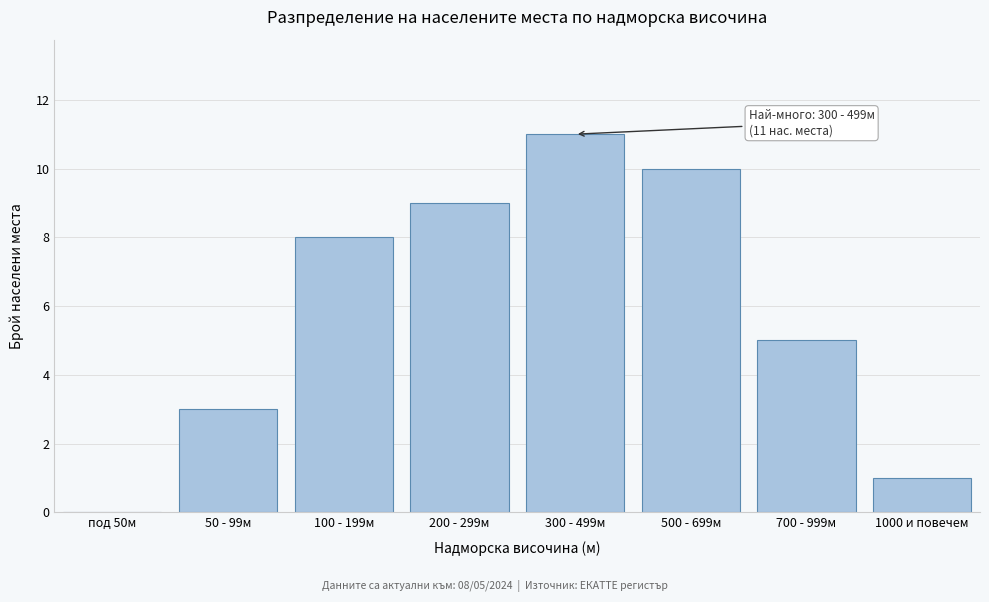

Reading right to left, what are all the values shown in this chart?

1000 и повечем=1	700 - 999м=5	500 - 699м=10	300 - 499м=11	200 - 299м=9	100 - 199м=8	50 - 99м=3	под 50м=0